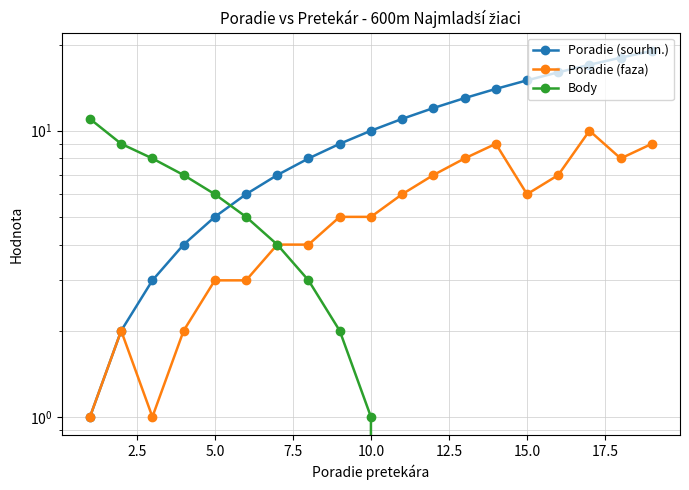

True or false: Poradie (faza) has a value of 5 at 10.0.

True